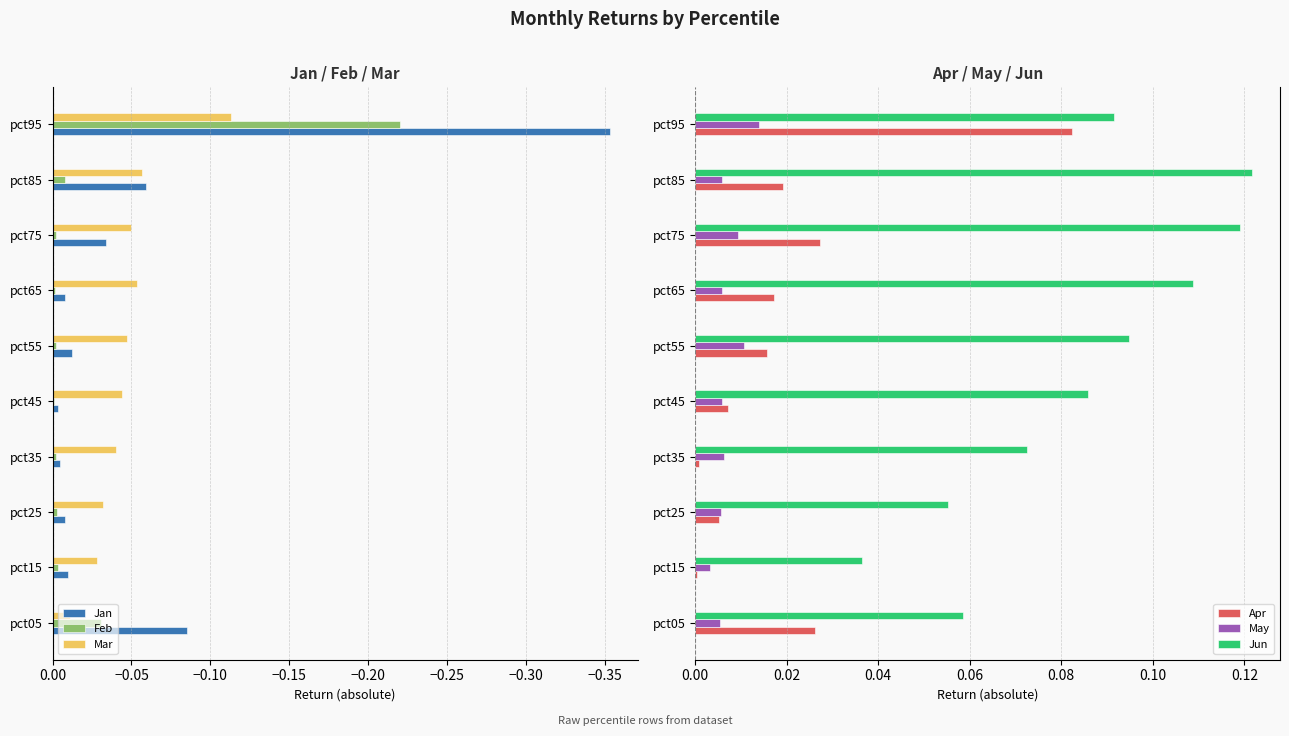

Is it true that Mar equals -0.1 at pct55?

False